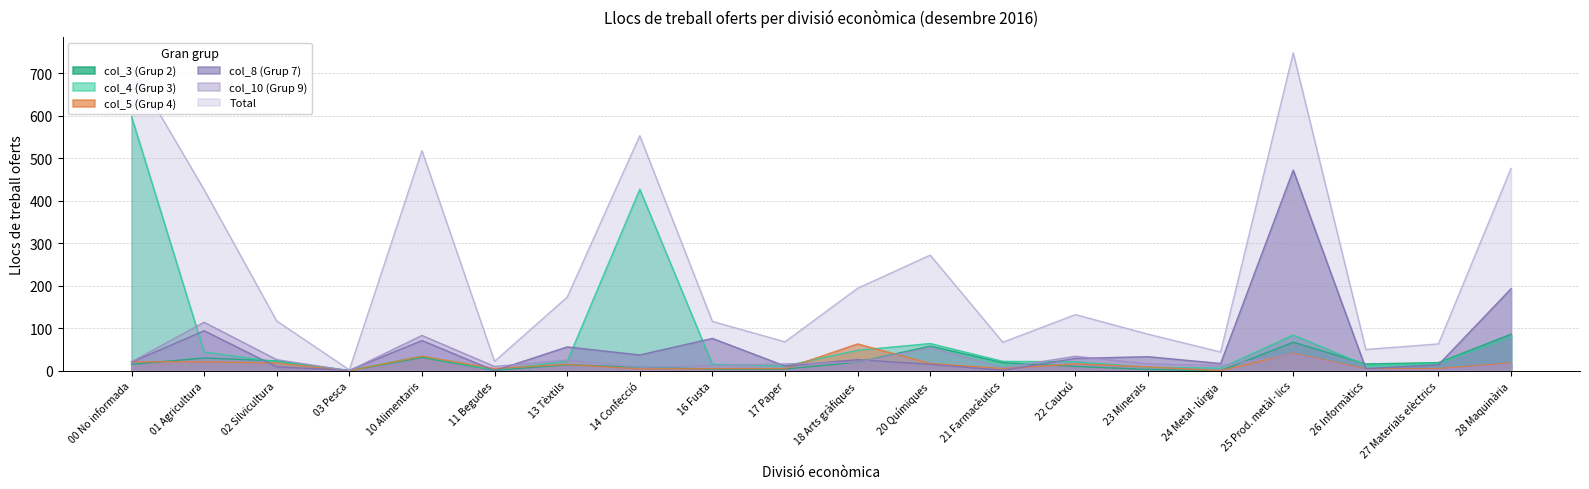

True or false: col_10 (Grup 9) and Total intersect in this chart.

False